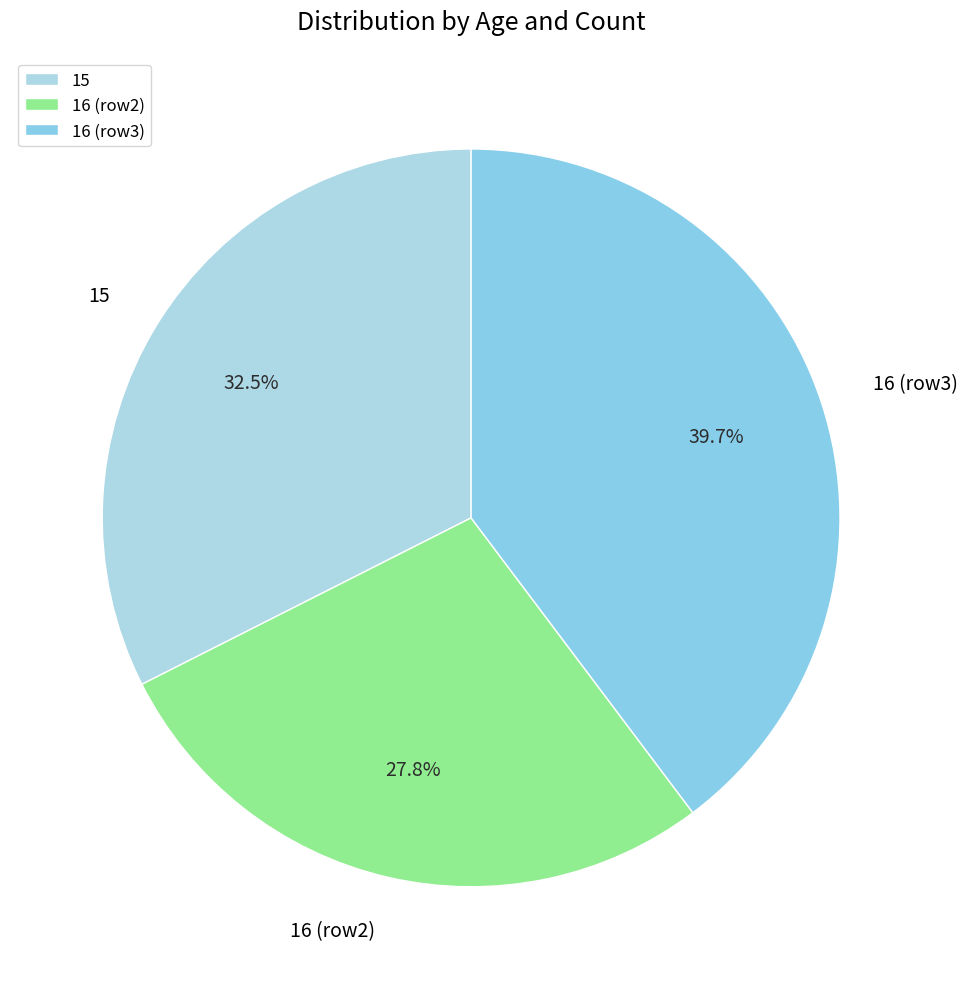

Does any single category account for the majority?

No